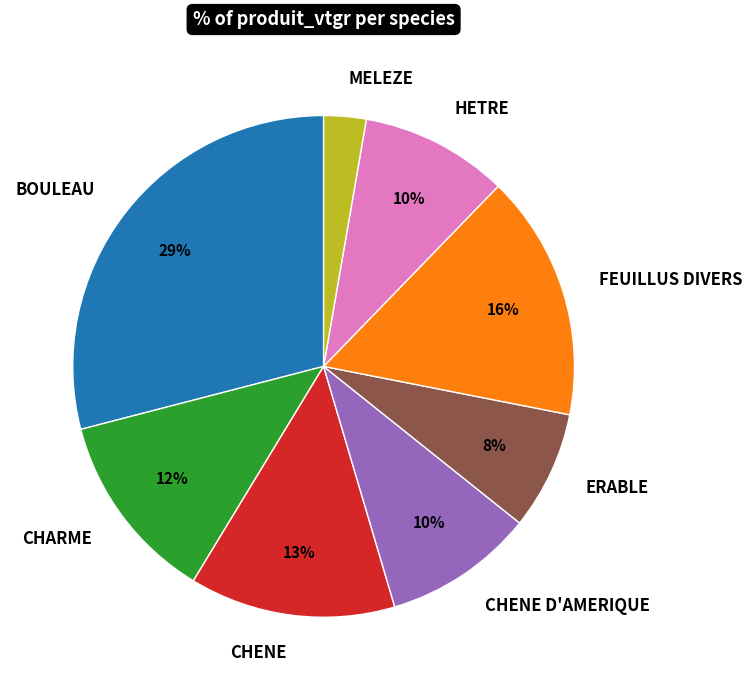

Which category has the smallest portion of the pie?

MELEZE